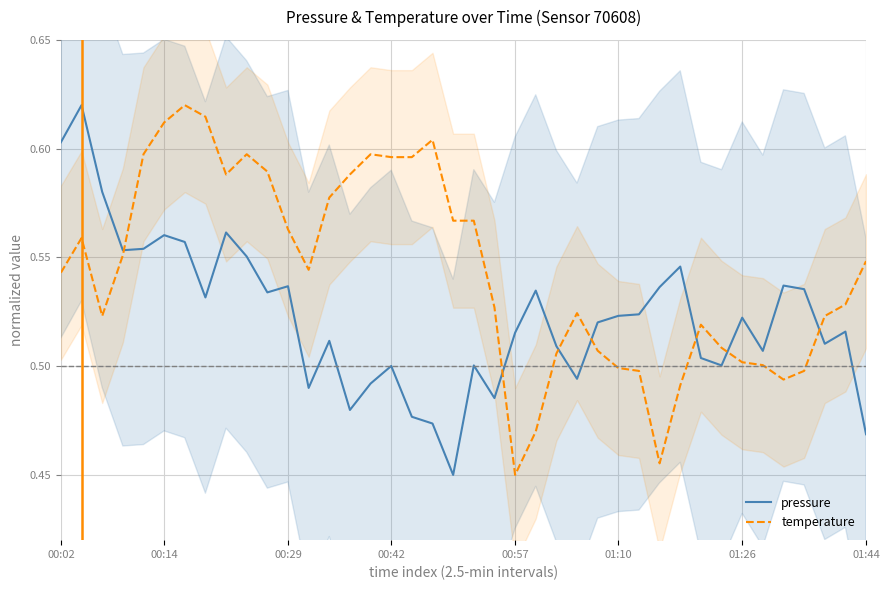

At which label is temperature closest to 0?

00:57